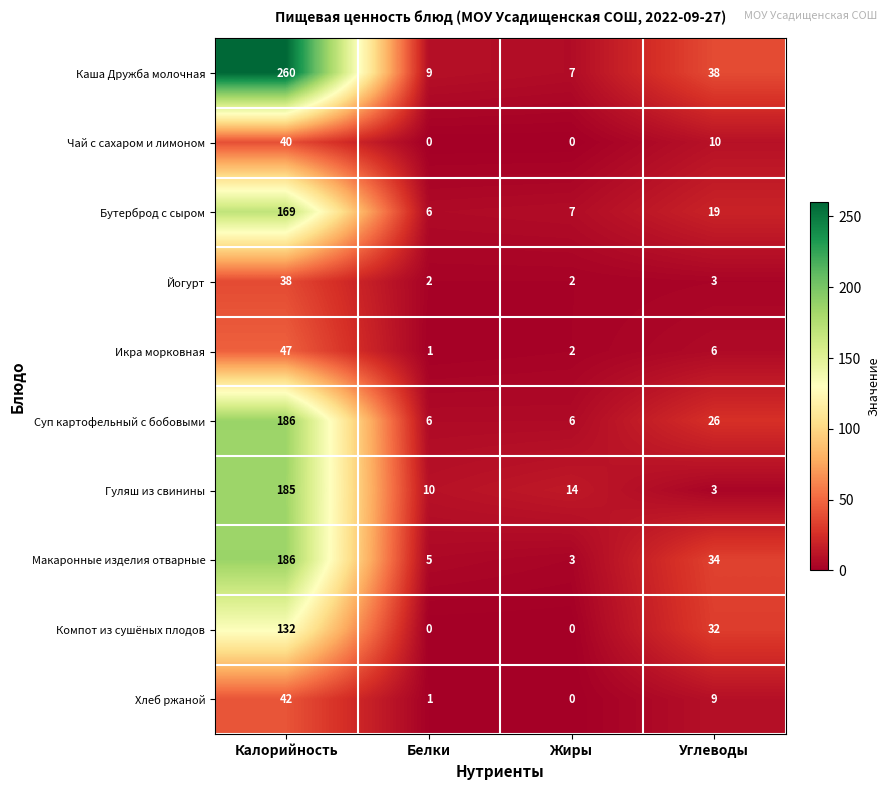

At which category is the sum across all series the highest?

Калорийность